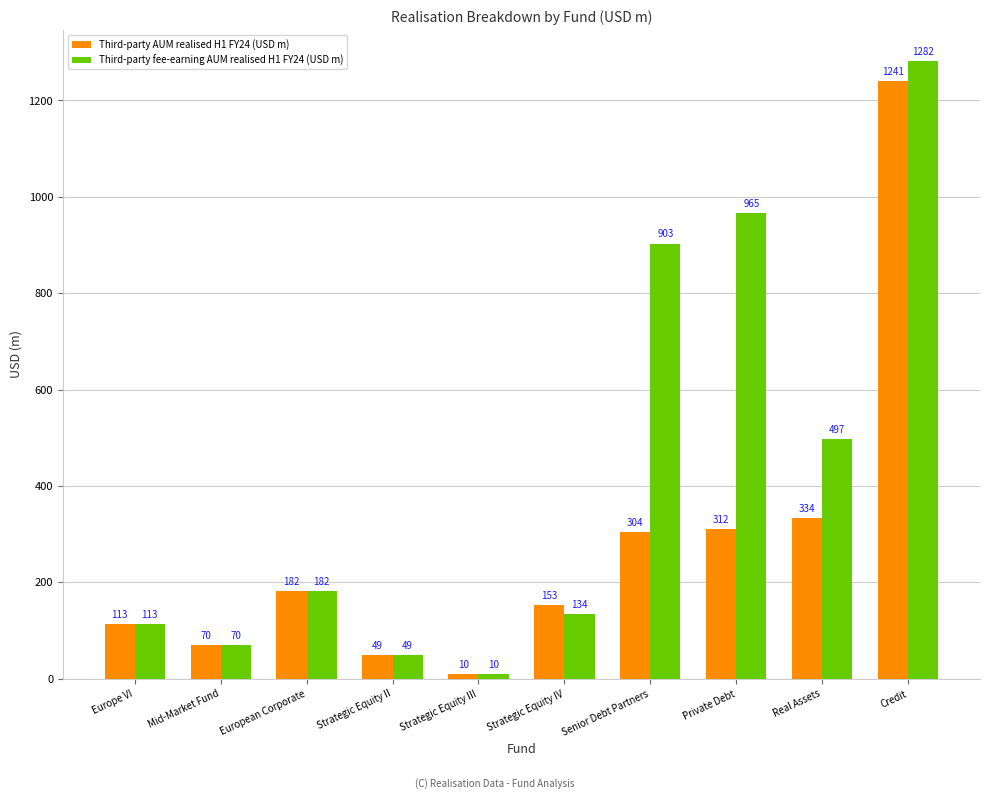

Is it true that Third-party AUM realised H1 FY24 (USD m) equals 304.3 at Senior Debt Partners?

True